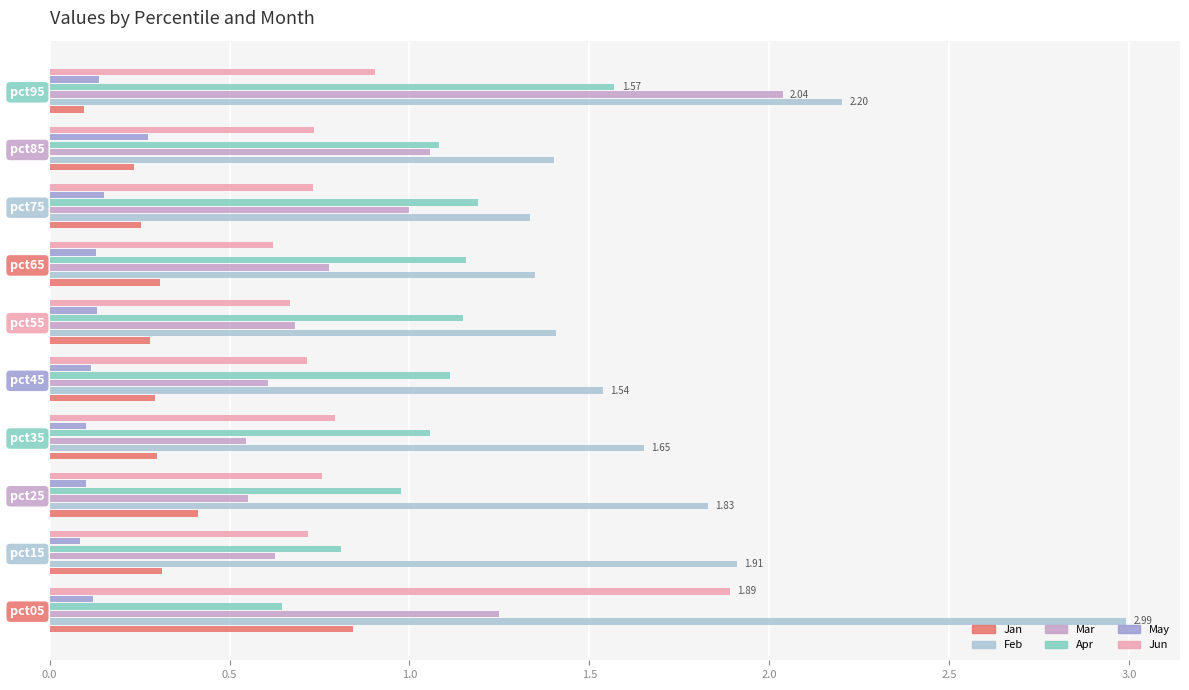

What is the sum of the Apr values at pct55 and pct05?

1.8